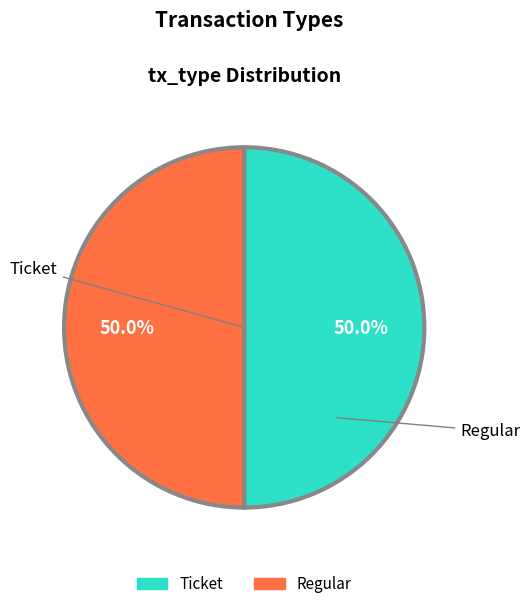

To the nearest percent, what is the combined percentage of Regular and Ticket?

100%